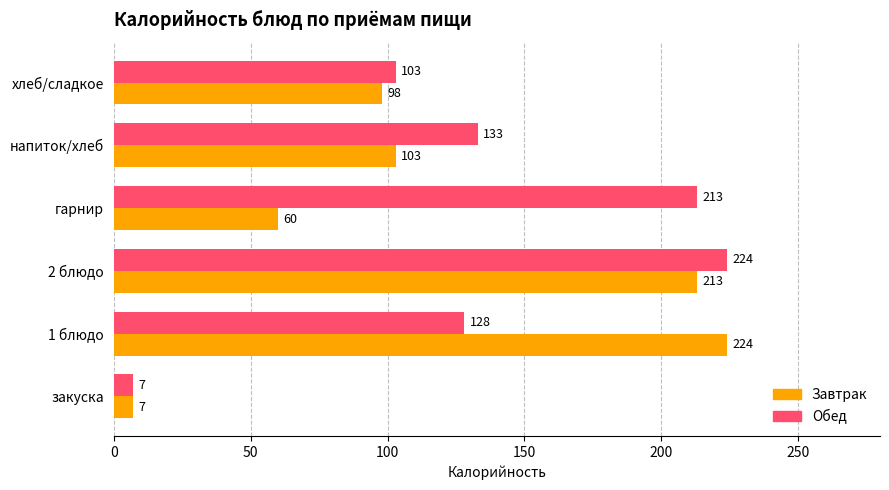

The Обед series shows 75 at 2 блюдо. True or false?

False